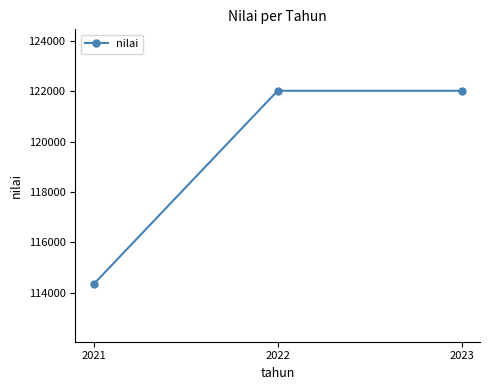

The chart shows a value of 114343 at 2021. True or false?

True